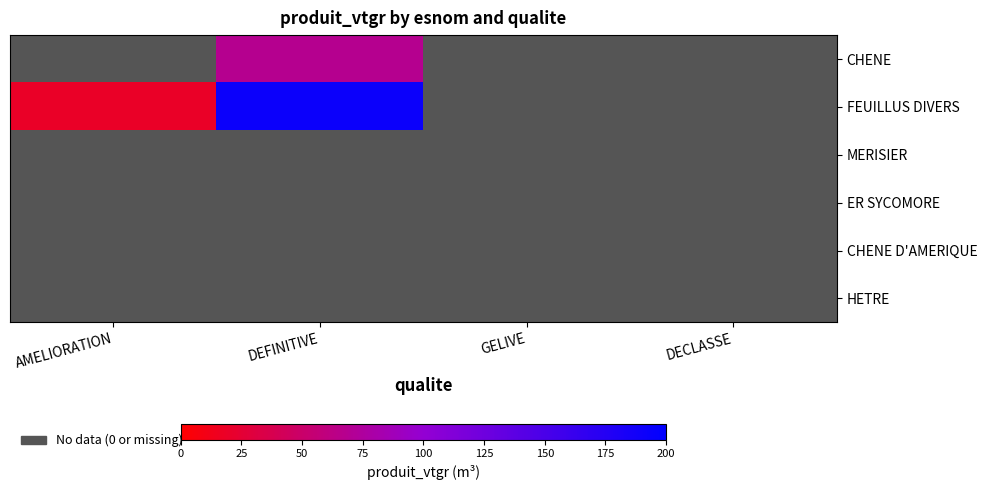

What is the greatest value displayed?

192.1